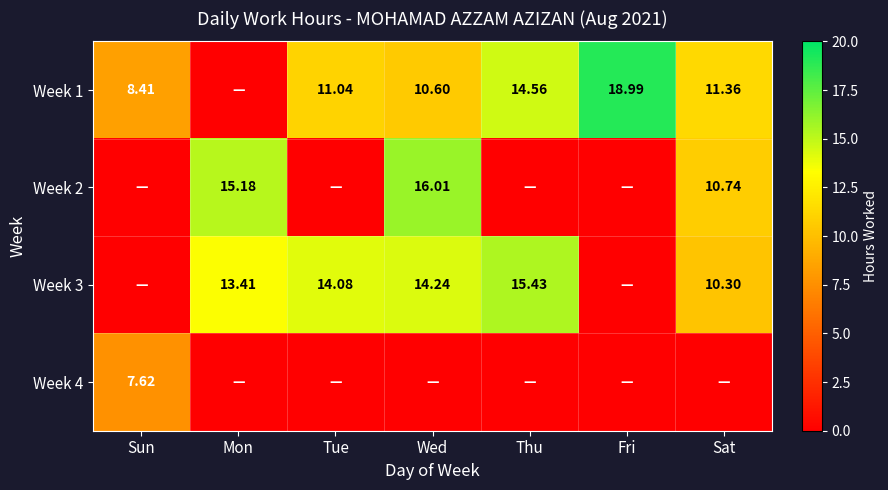

What value does the Week 1 series have at Thu?

14.6